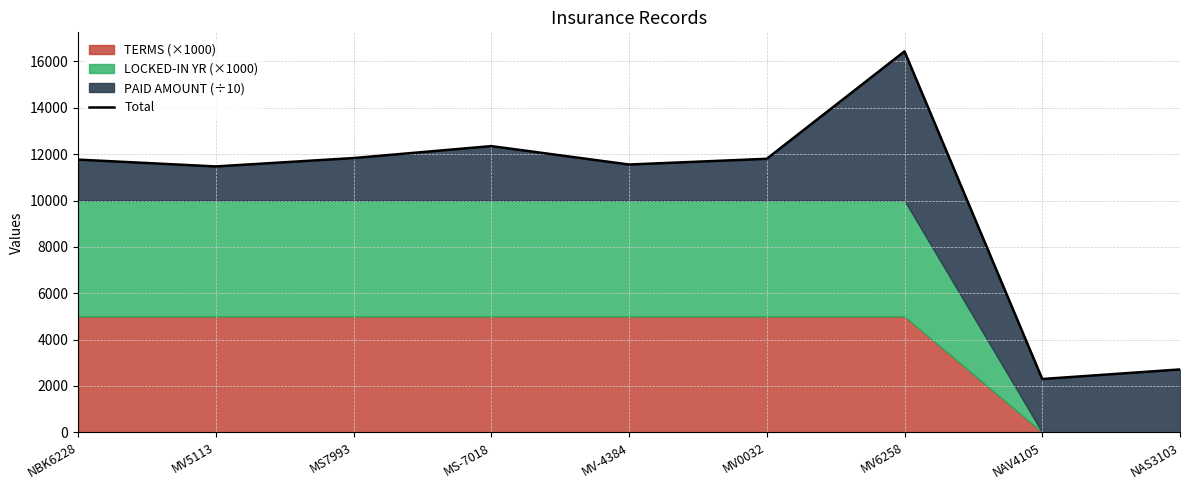

Reading left to right, transcribe all the data shown in this chart.

NBK6228=11763.9	MV5113=11469.6	MS7993=11831.3	MS-7018=12346.2	MV-4384=11551.9	MV0032=11798.8	MV6258=16432.5	NAV4105=2300.0	NAS3103=2713.0